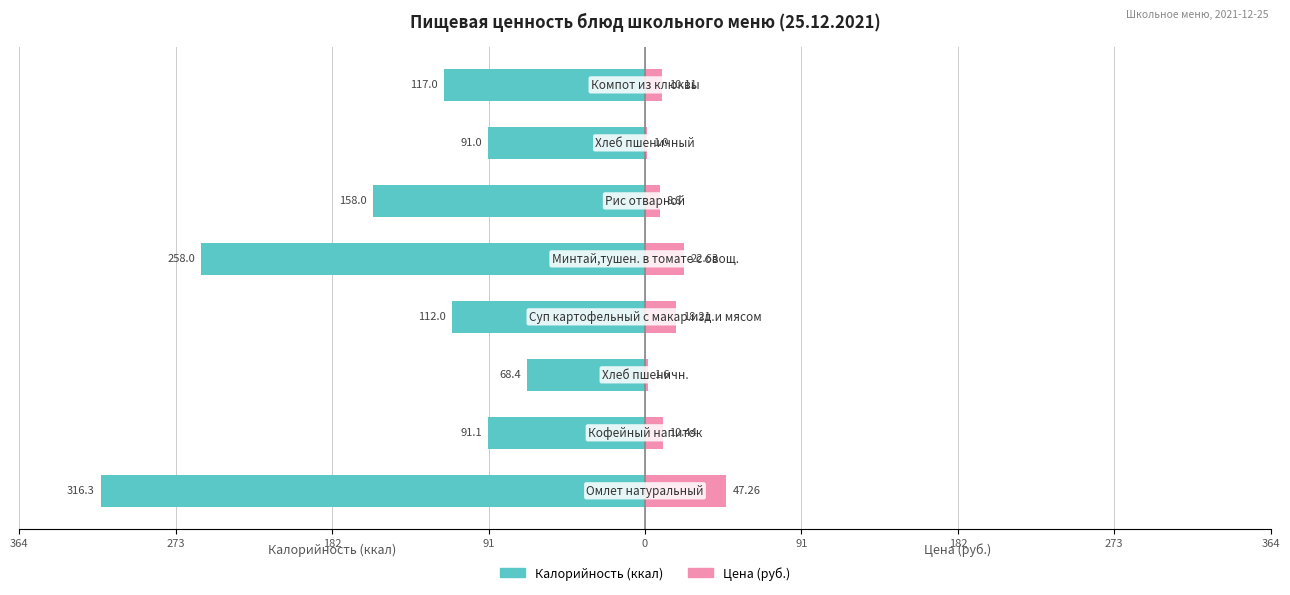

The value of Цена (руб.) at 91 is 8.8. True or false?

True